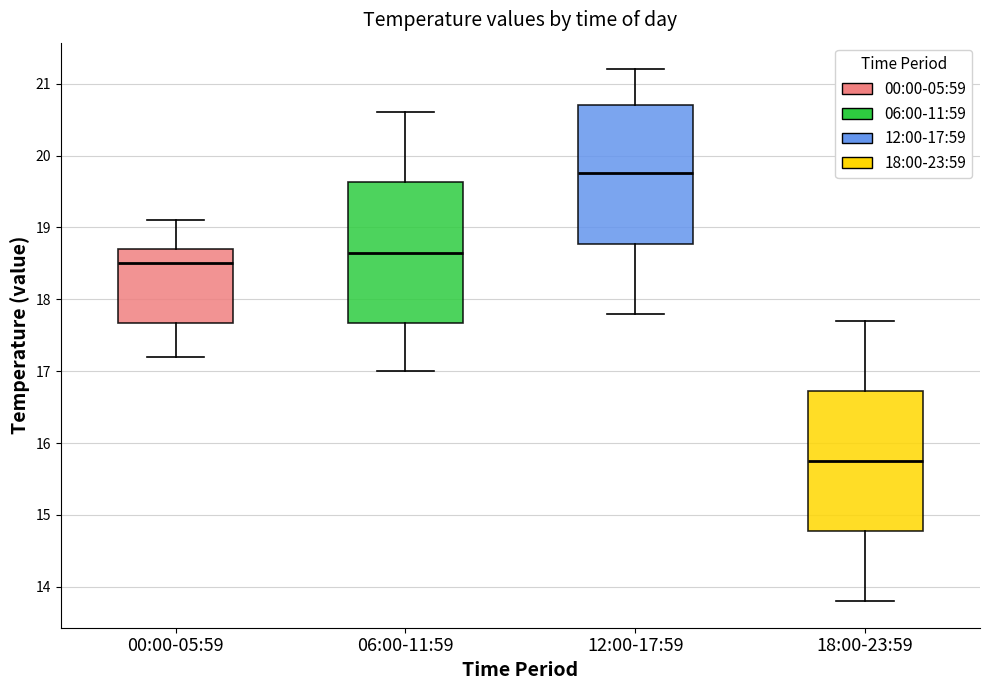

Where is the lower edge of the box for 00:00-05:59 on the y-axis? The values are not printed on the chart, so give them approximately, as read against the axis.

17.7